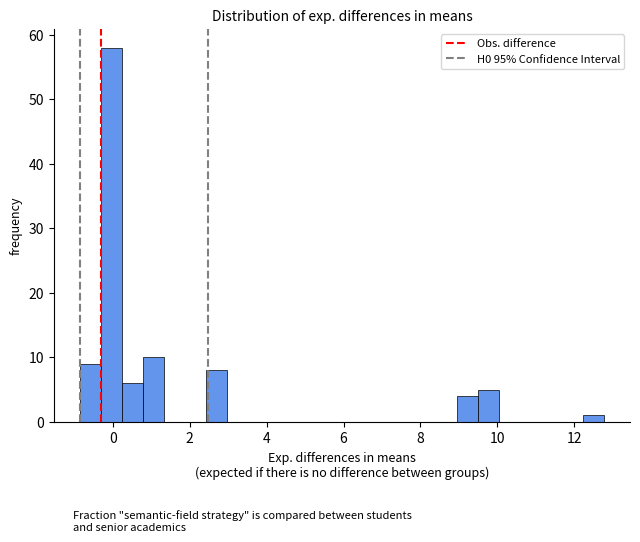

Read against the x-axis, roughly where is the centre of the tallest bar?

0.0